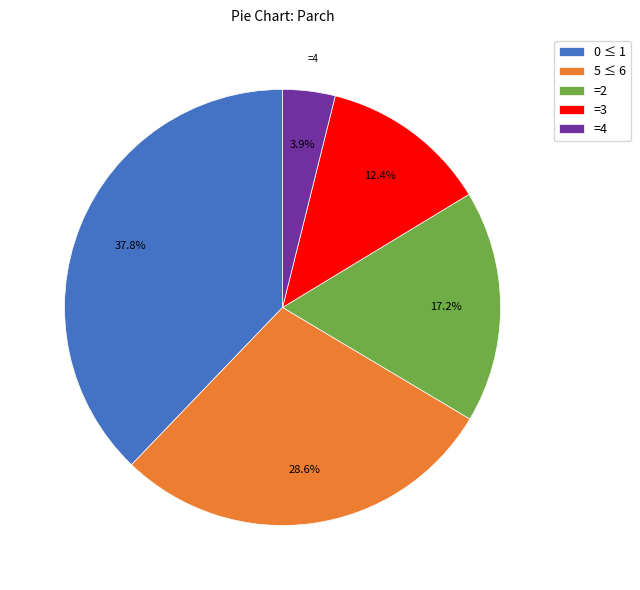

Which has a higher value, =2 or 0 ≤ 1?

0 ≤ 1